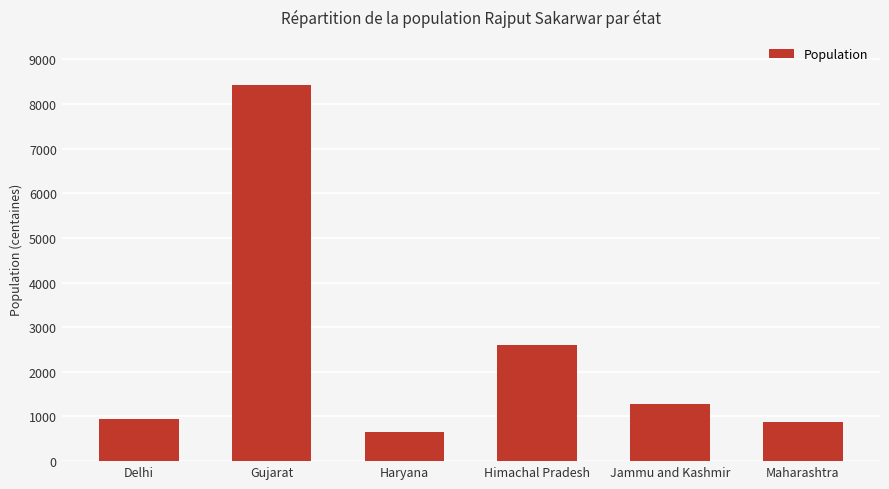

At which label is the value closest to 4540?

Himachal Pradesh